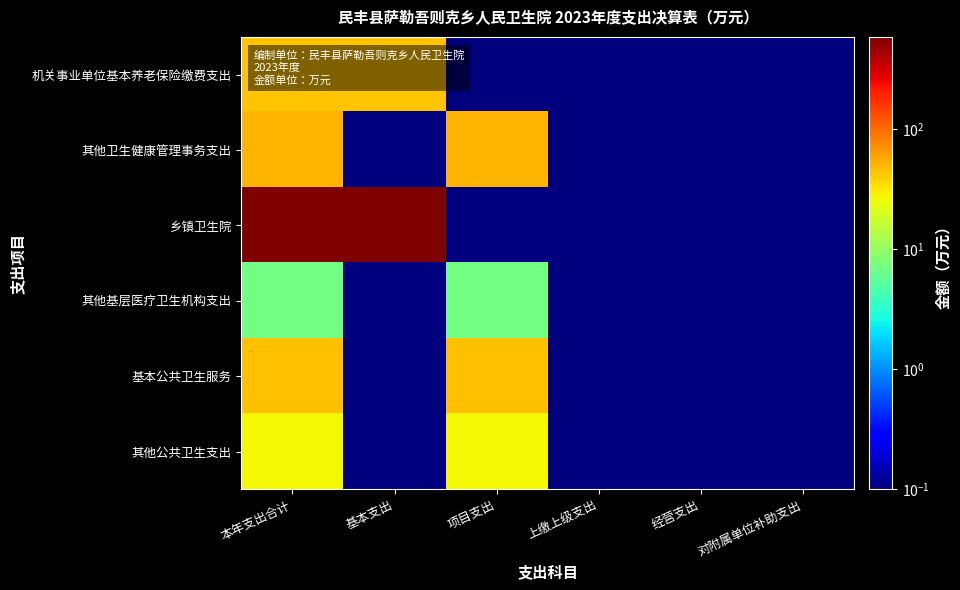

At which category is the sum across all series the highest?

本年支出合计